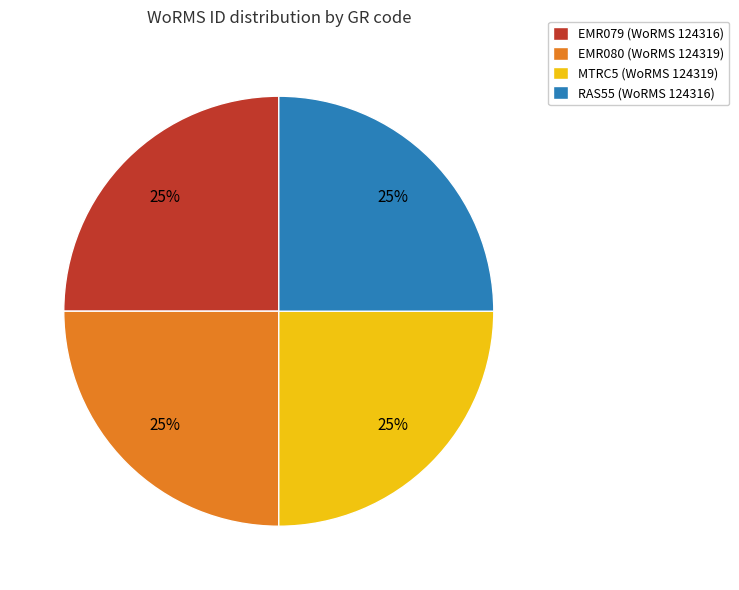

What is the ratio of the value at EMR080 (WoRMS 124319) to the value at RAS55 (WoRMS 124316)?

1.0